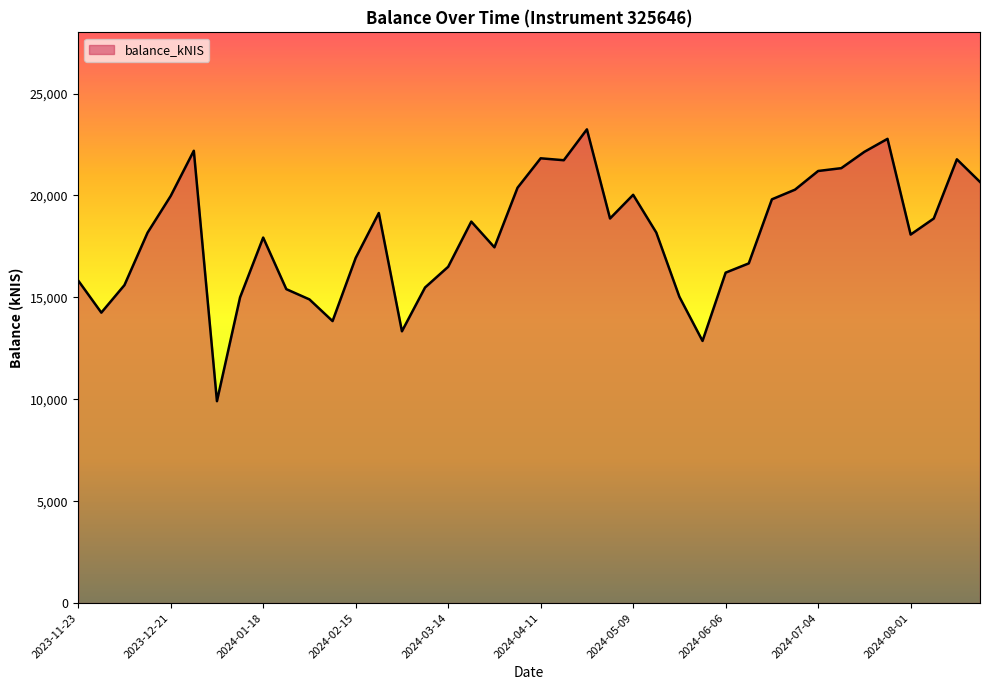

What is the maximum value shown in the chart?

23241.2